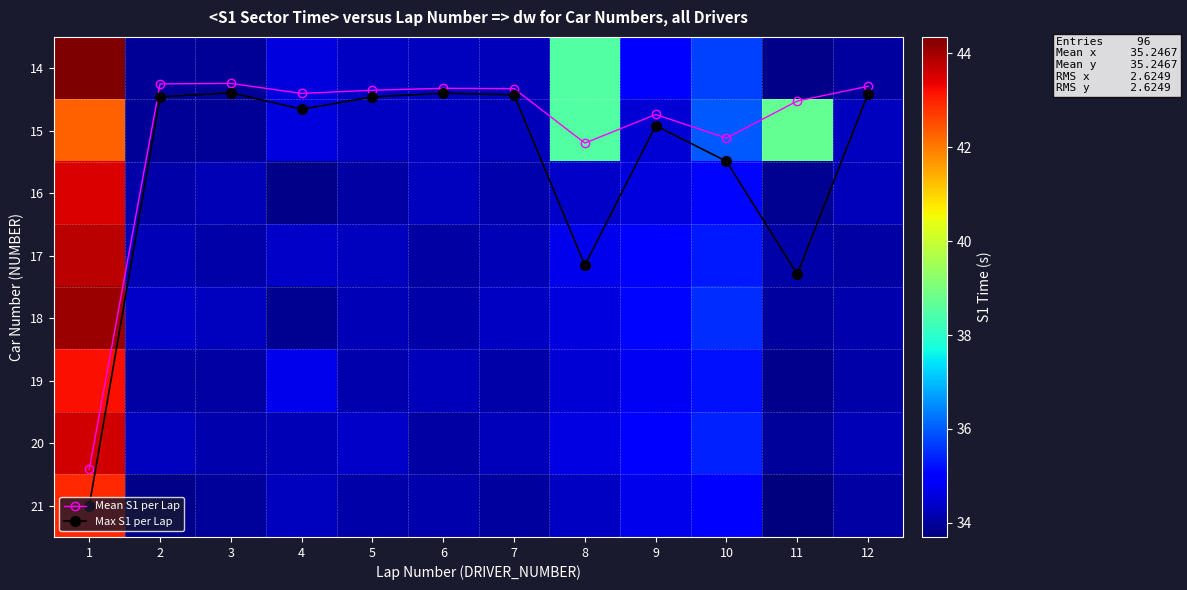

The 20 series shows 48.0 at 10. True or false?

False